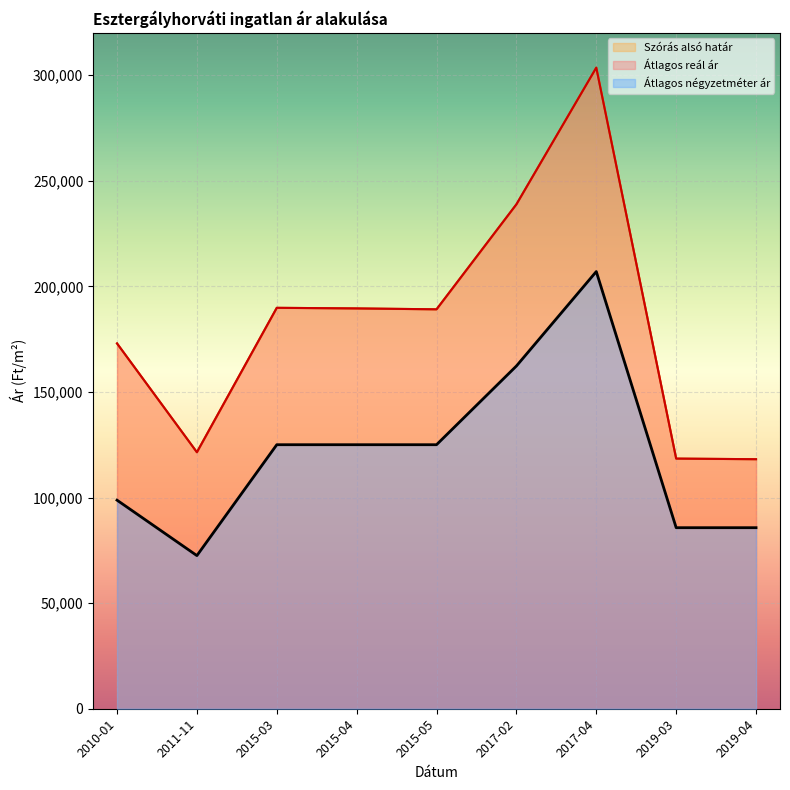

Reading left to right, list all the values displayed in this chart.

Átlagos négyzetméter ár: 2010-01=98750	2011-11=72500	2015-03=125000	2015-04=125000	2015-05=125000	2017-02=162264	2017-04=206976	2019-03=85714	2019-04=85714
Szórás alsó határ: 2010-01=172955	2011-11=121446	2015-03=189813	2015-04=189528	2015-05=189103	2017-02=238815	2017-04=303518	2019-03=118432	2019-04=118136
Átlagos reál ár: 2010-01=172955	2011-11=121446	2015-03=189813	2015-04=189528	2015-05=189103	2017-02=238815	2017-04=303518	2019-03=118432	2019-04=118136